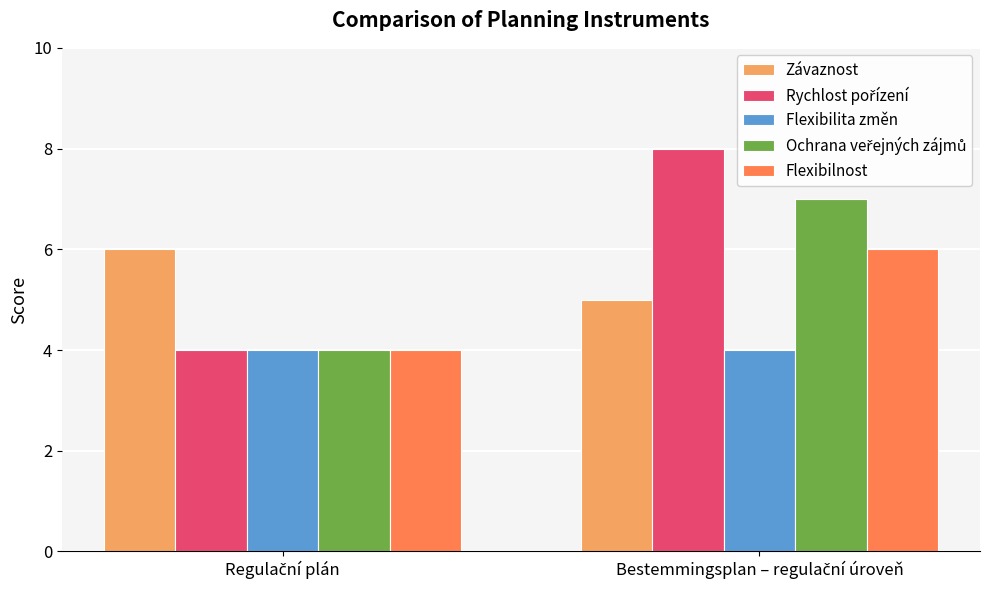

What is the minimum value shown in the chart?

4